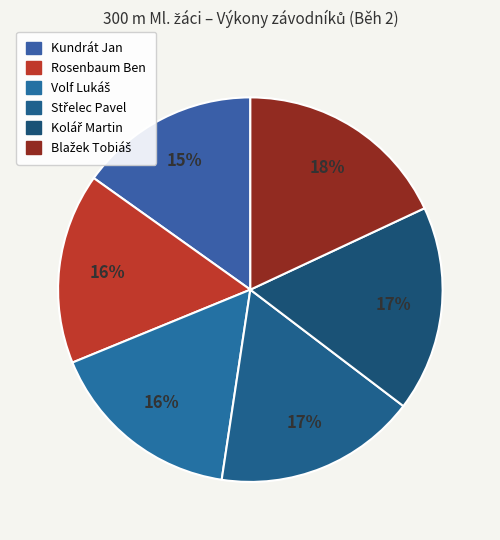

To the nearest percent, what percentage of the pie is Kolář Martin?

17%